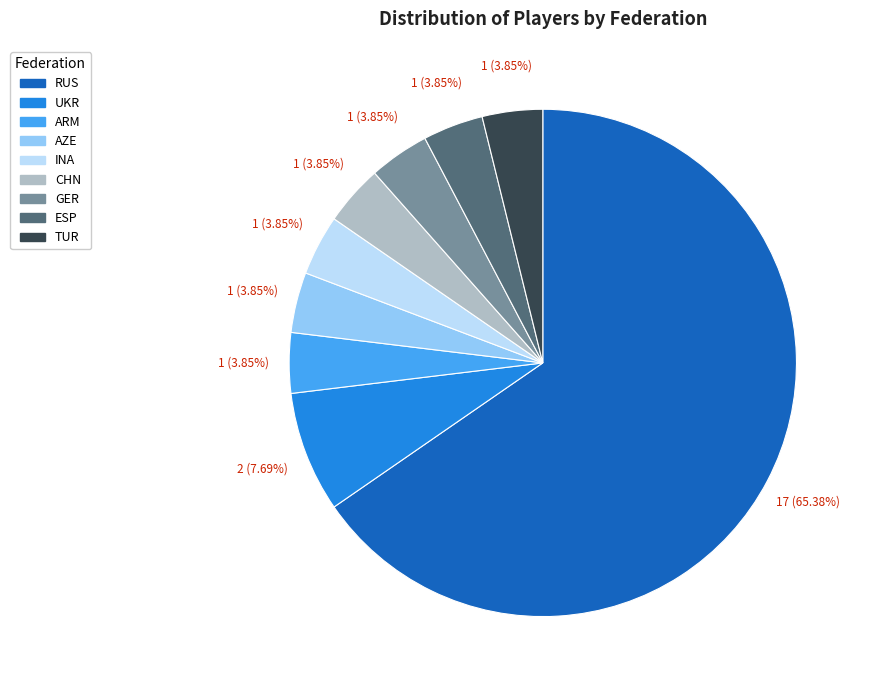

Count the number of slices in the pie.

9